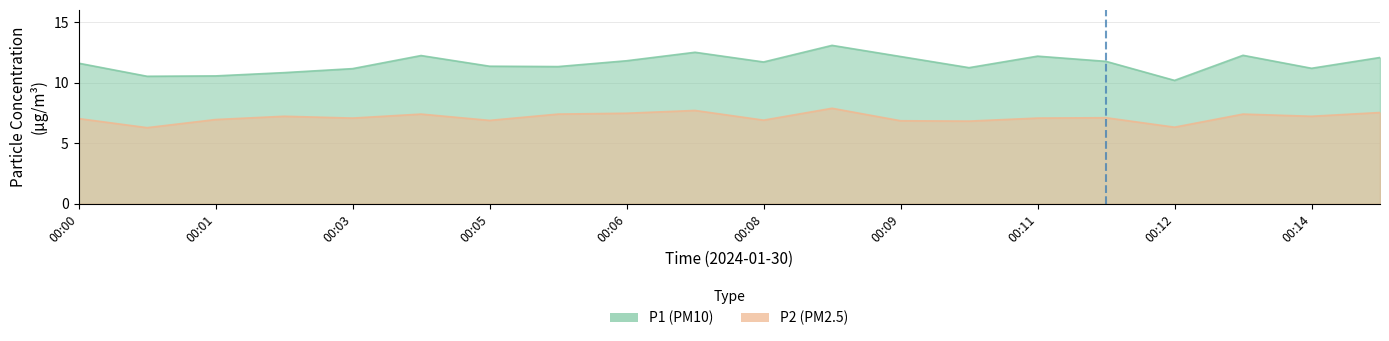

What value does the P1 series have at 00:09?

12.2